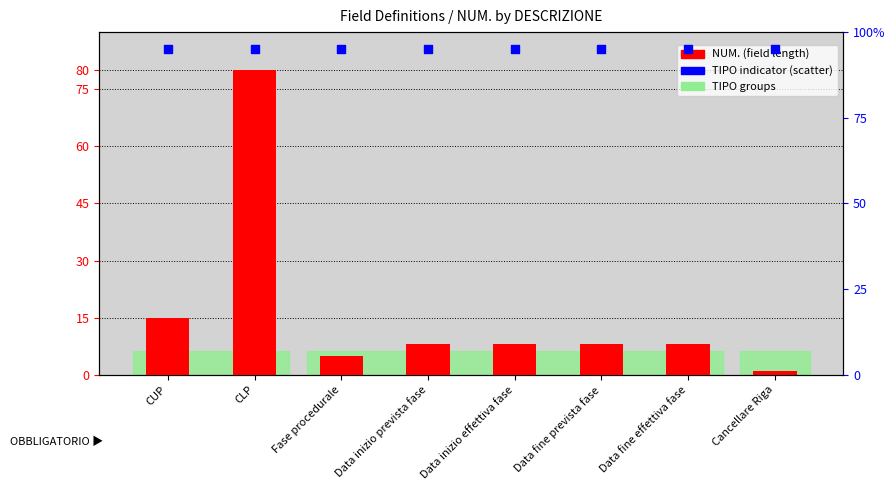

Is the value of NUM. (field length) at Data fine effettiva fase greater than the value of TIPO indicator at Data fine prevista fase?

No